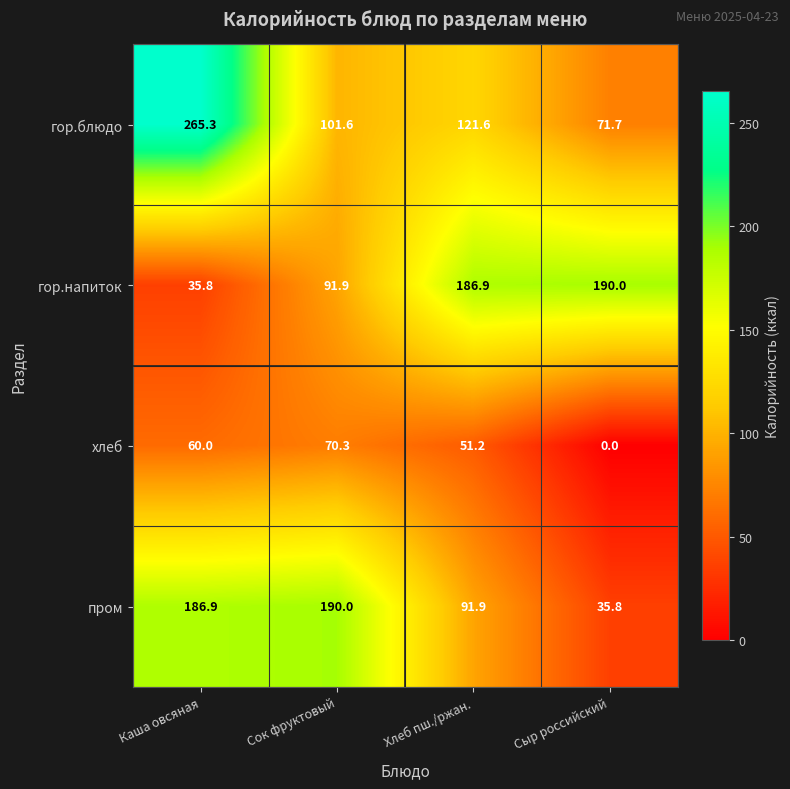

What is the approximate value of пром at Сок фруктовый?

190.0